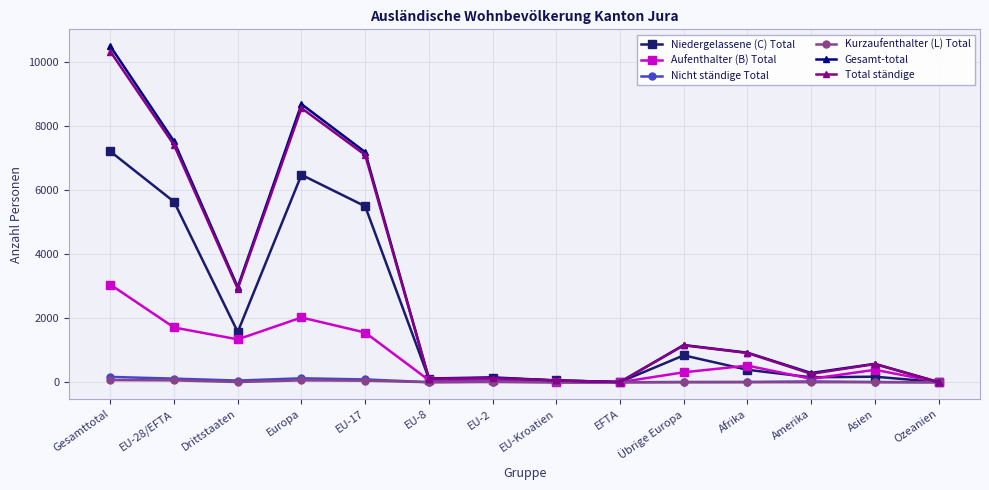

The value of Aufenthalter (B) Total at Drittstaaten is 1340. True or false?

True